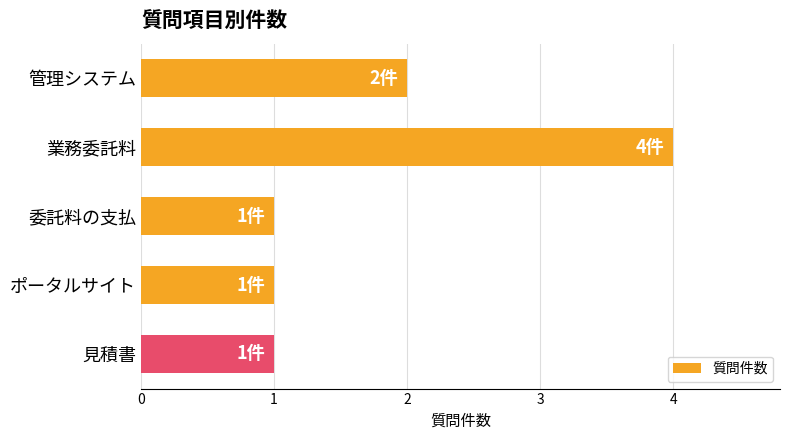

What is the difference between the second highest and second lowest values?

1